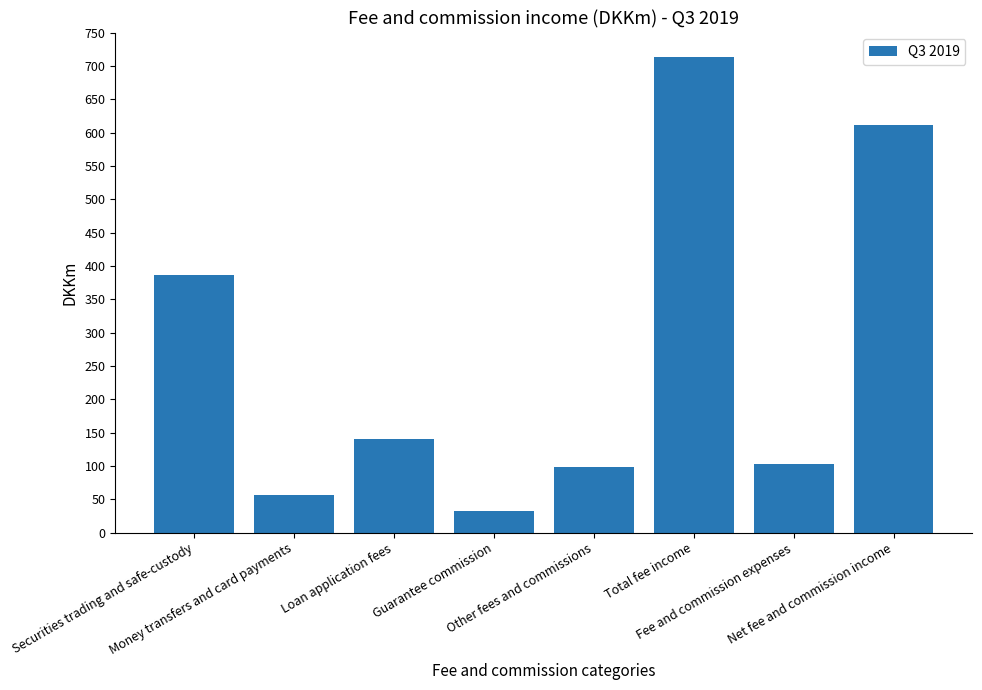

Count the number of data series in this chart.

1